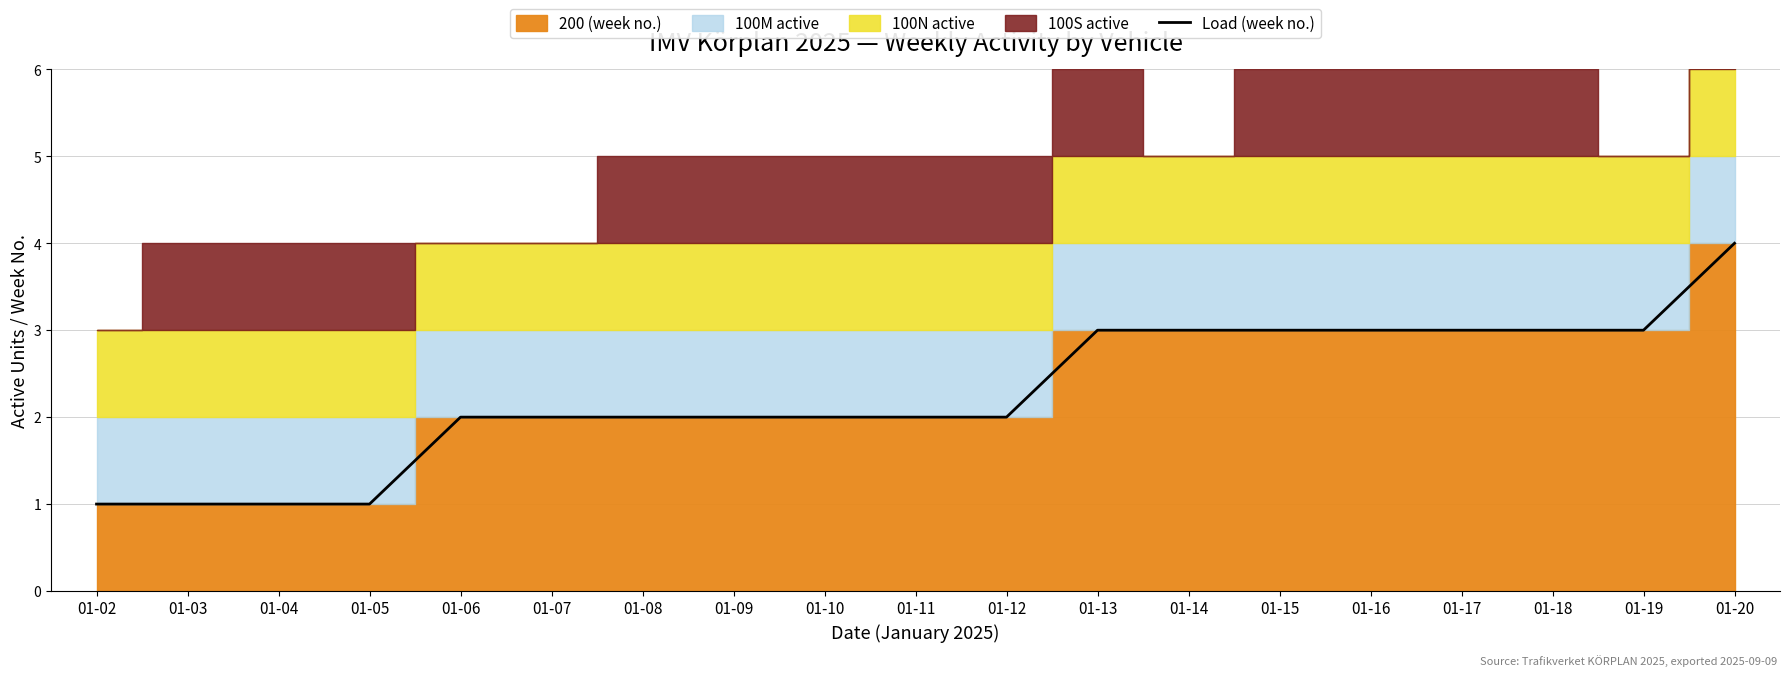

What is the sum of all values?

43